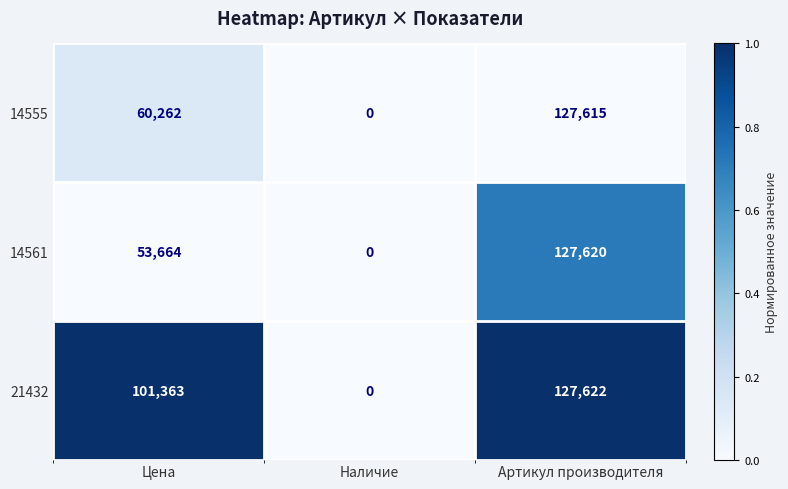

The value of 21432 at Цена is 101363. True or false?

True